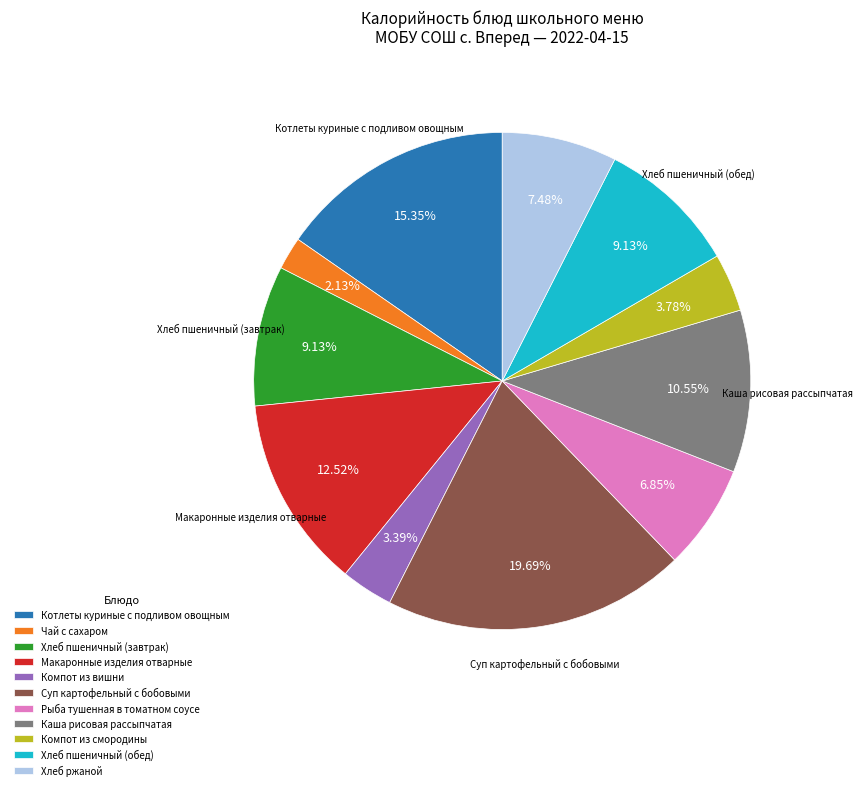

To the nearest percent, what is the difference between the largest and smallest slice percentages?

18%